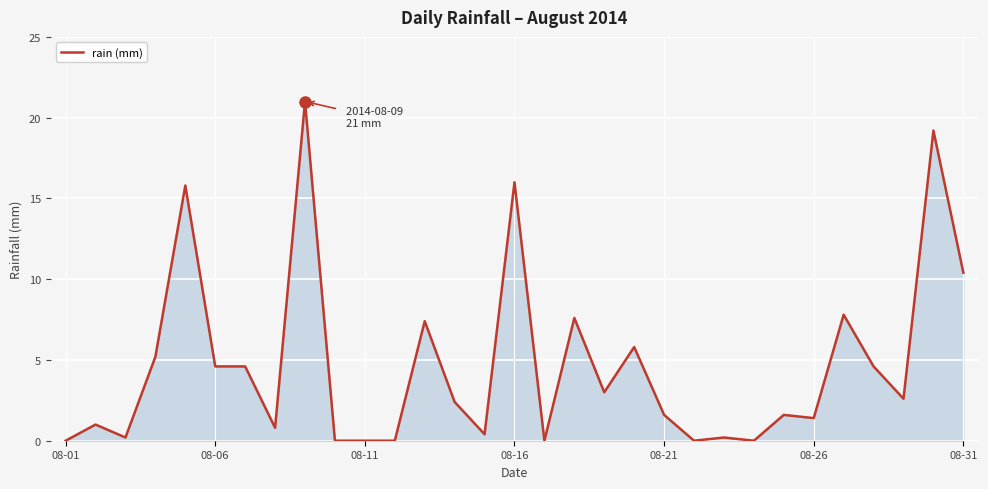

What is the difference between the maximum and minimum values?

21.0